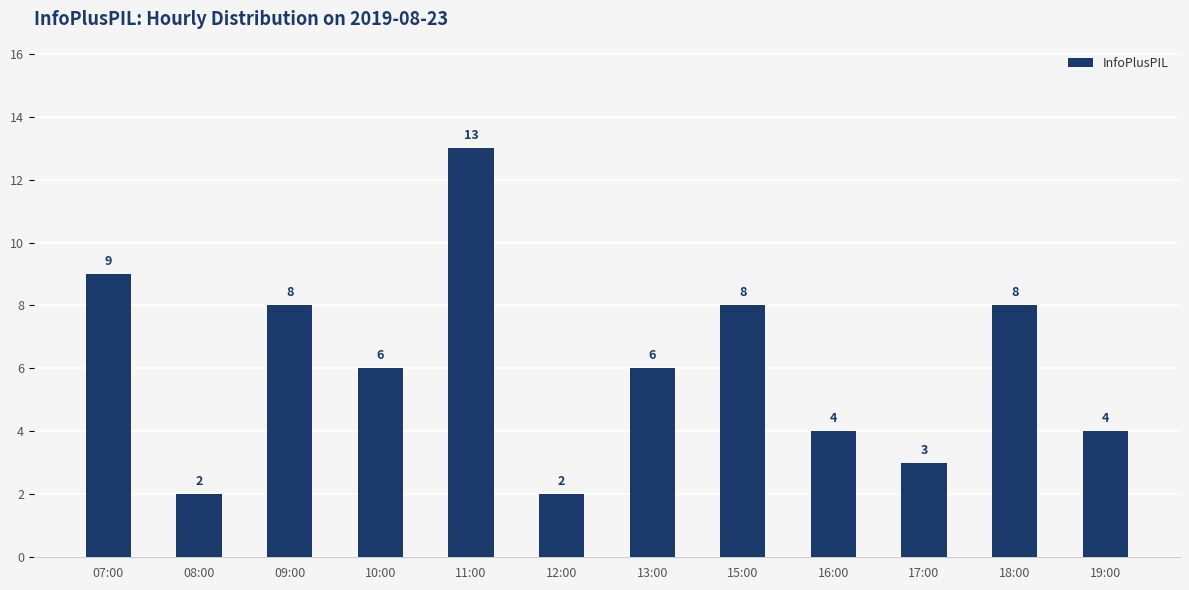

What is the approximate value at 16:00?

4